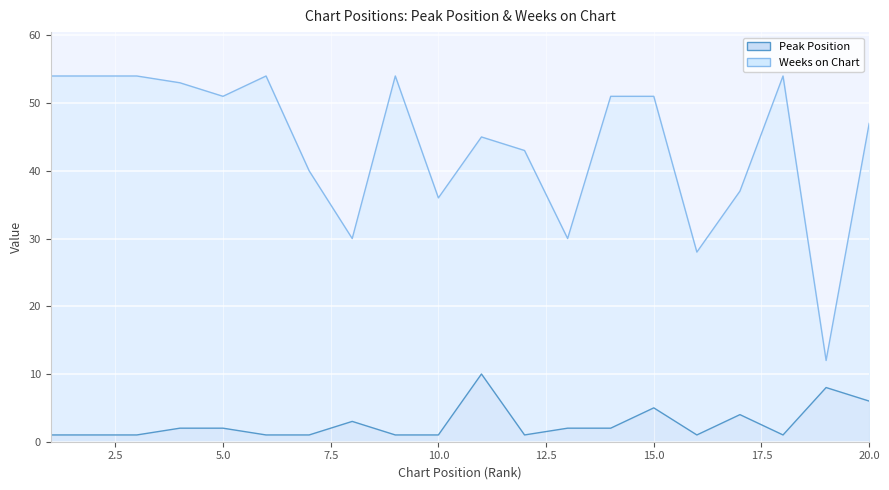

Which category has the highest value in the Weeks on Chart series?

1